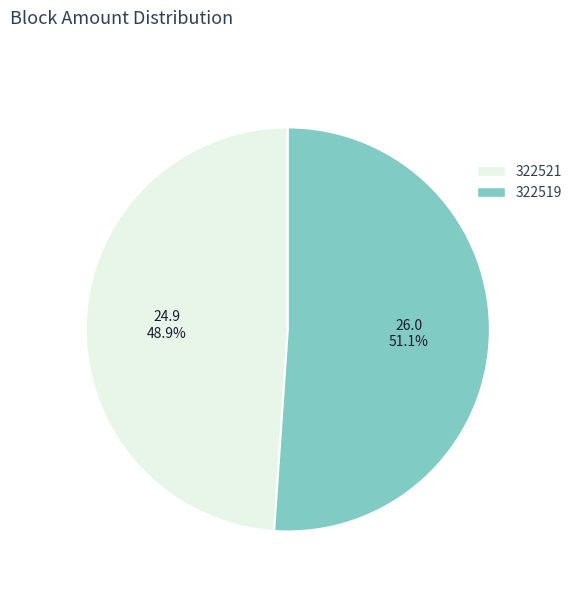

Rank the categories by value from lowest to highest.

322521, 322519